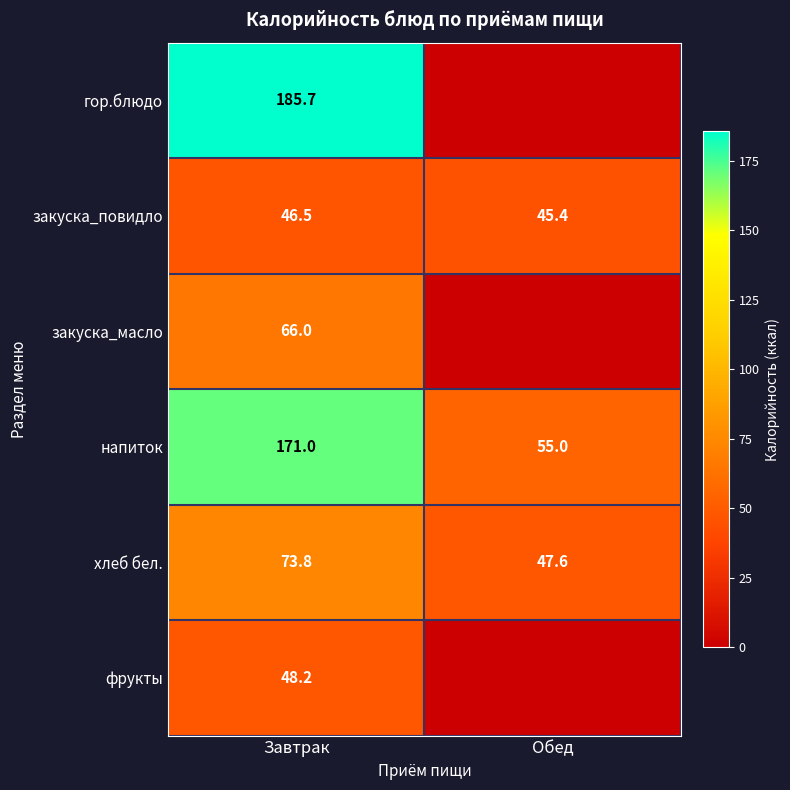

What is the difference between the highest and lowest values at Завтрак?

139.2